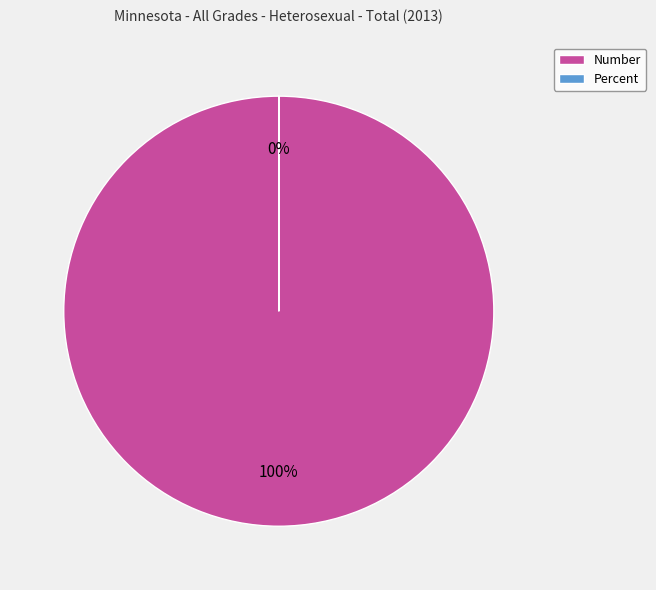

Do Number and Percent together represent more than half of the pie?

Yes